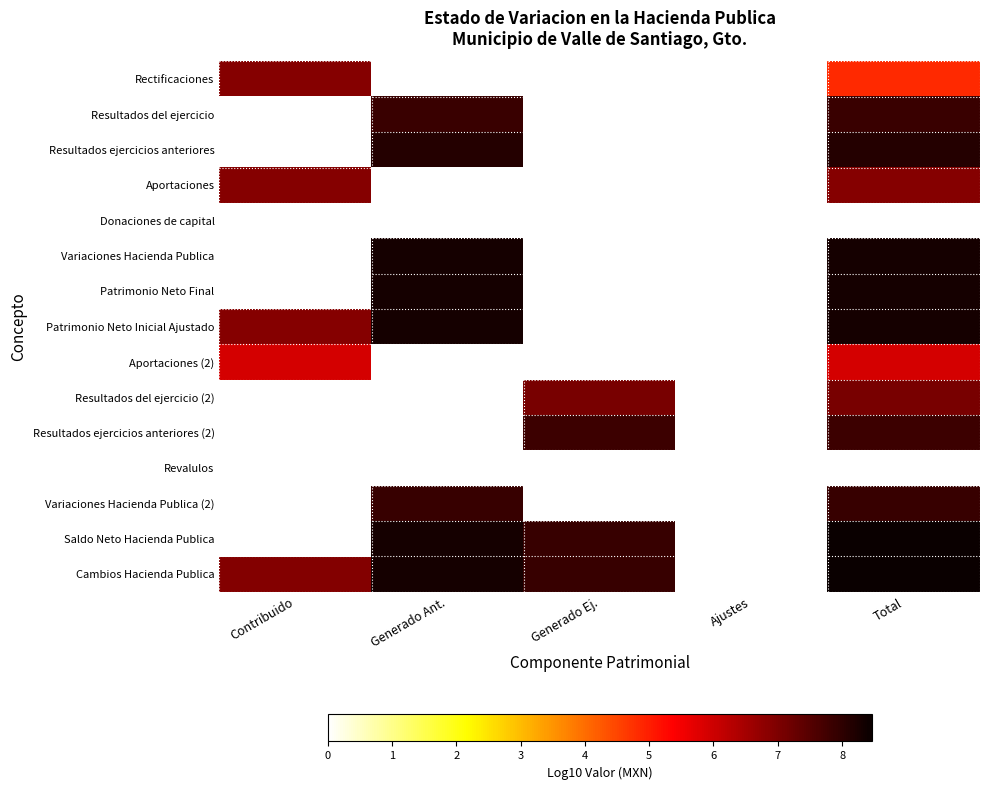

Rank the series at Total from lowest to highest value.

Donaciones de capital, Revalulos, Rectificaciones, Aportaciones (2), Aportaciones, Resultados del ejercicio (2), Resultados ejercicios anteriores (2), Resultados del ejercicio, Variaciones Hacienda Publica (2), Resultados ejercicios anteriores, Variaciones Hacienda Publica, Patrimonio Neto Final, Patrimonio Neto Inicial Ajustado, Saldo Neto Hacienda Publica, Cambios Hacienda Publica